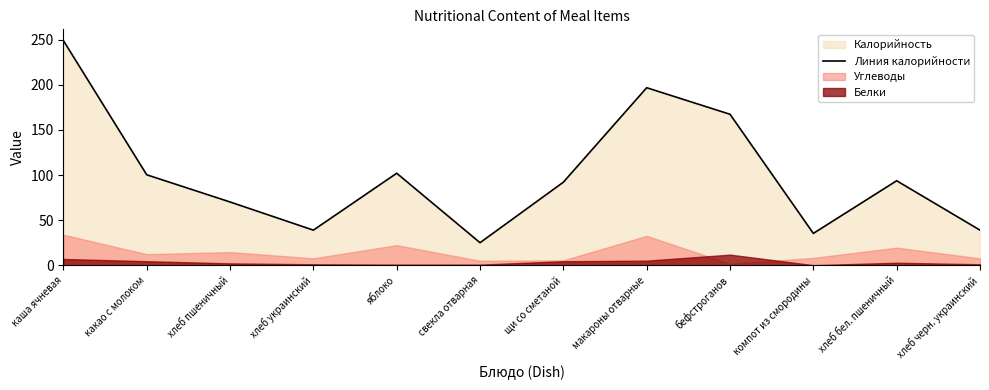

Reading right to left, extract all data points from this chart.

39.1	93.8	35.5	167.4	196.8	92.2	25.2	102.1	39.1	70.3	100.4	249.0